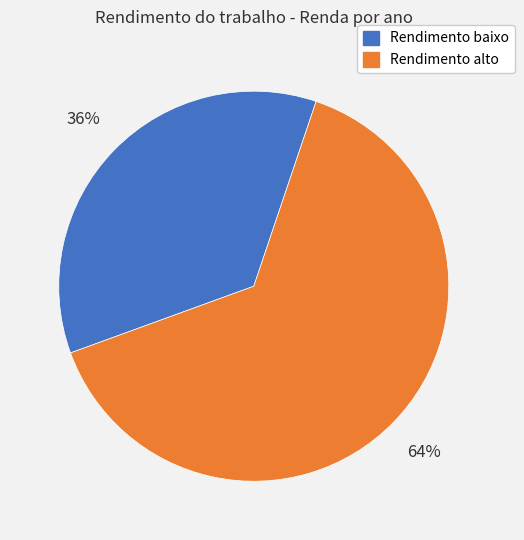

Is there a majority slice in this chart?

Yes